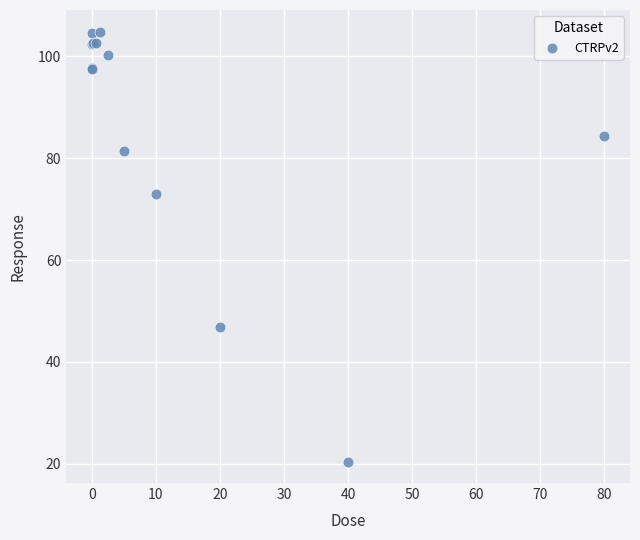

What Y value in the scatter plot is closest to 62?

72.9